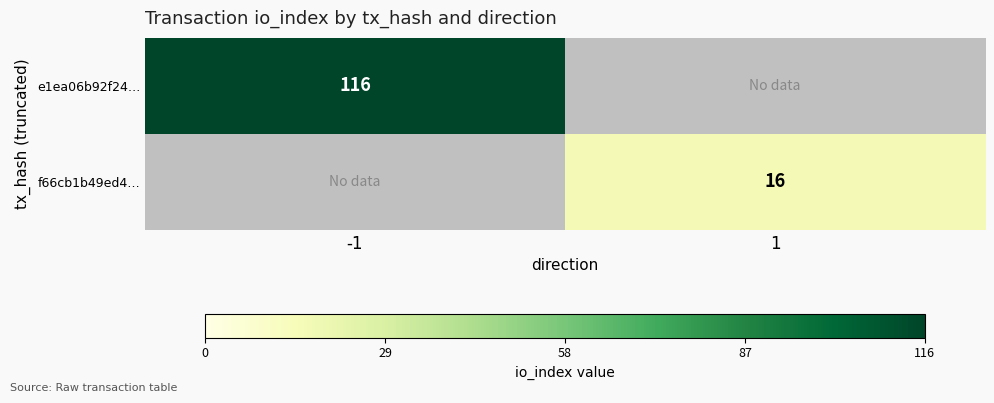

The e1ea06b92f24… series shows 198 at -1. True or false?

False